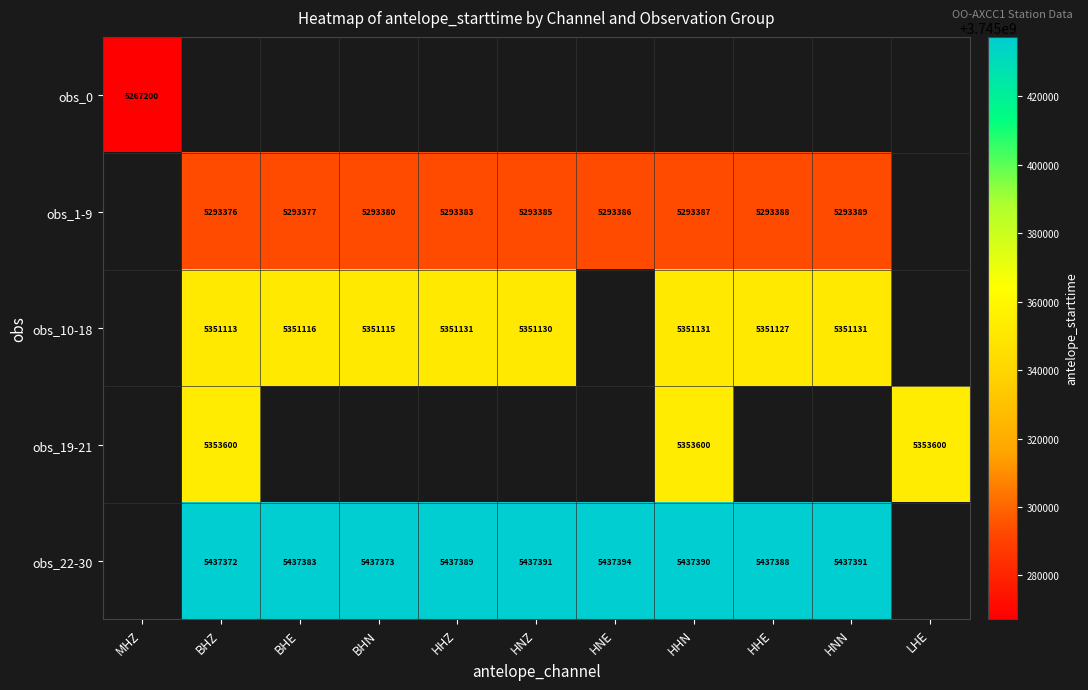

What is the maximum value shown in the chart?

3745437394.8